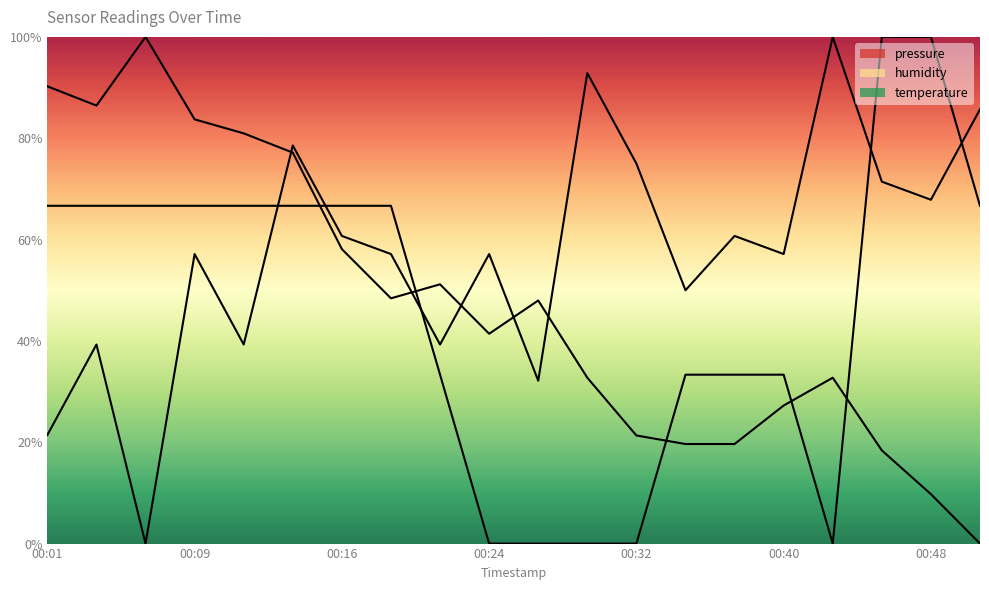

How many series are shown in this chart?

3